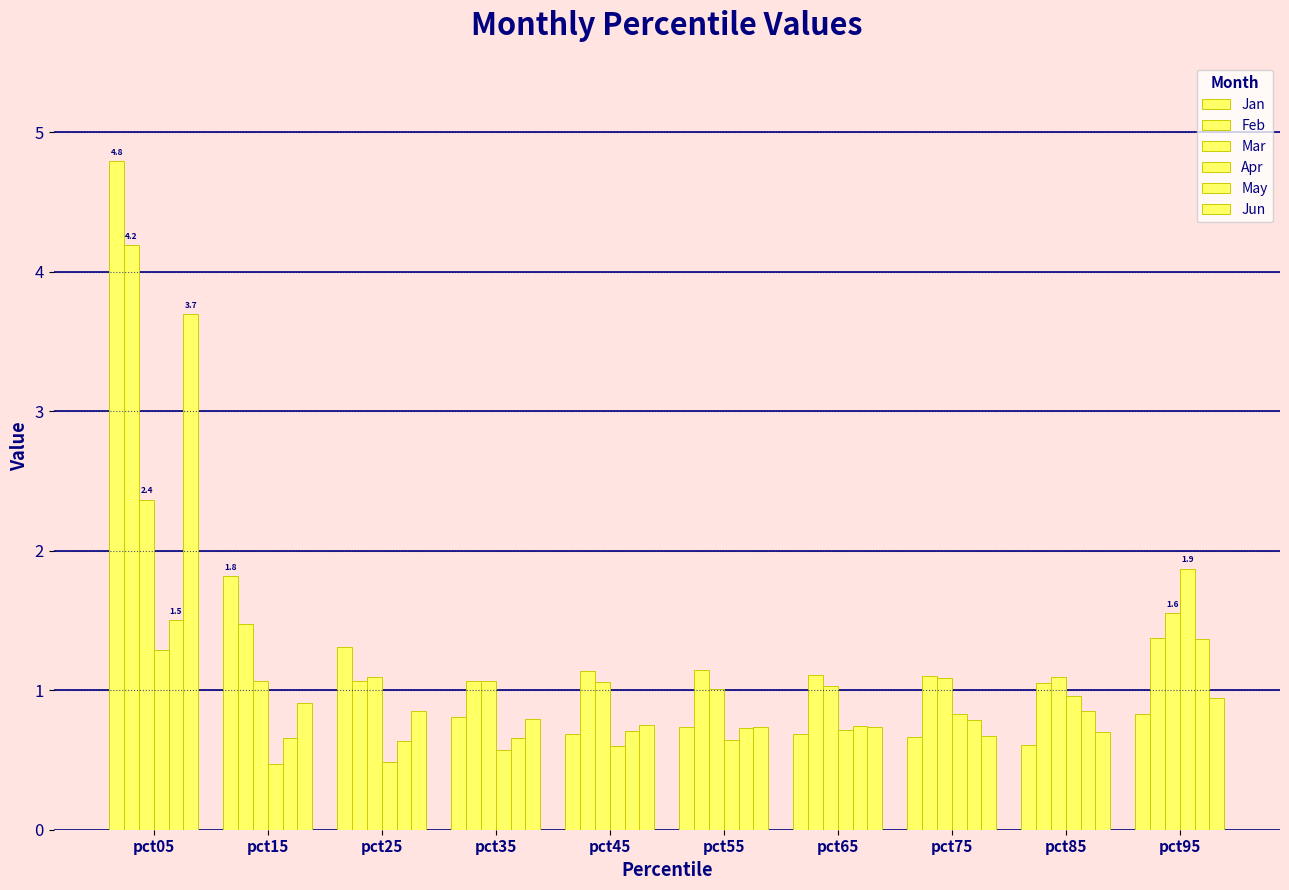

Count the number of categories in the chart.

10